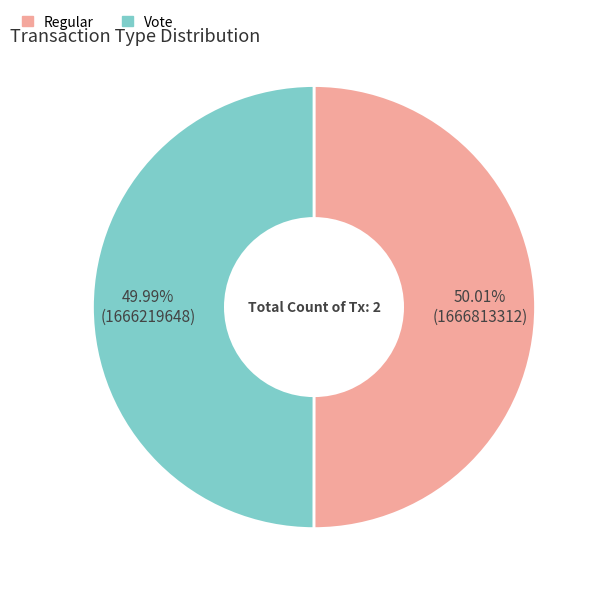

What is the ratio of the value at Regular to the value at Vote?

1.0